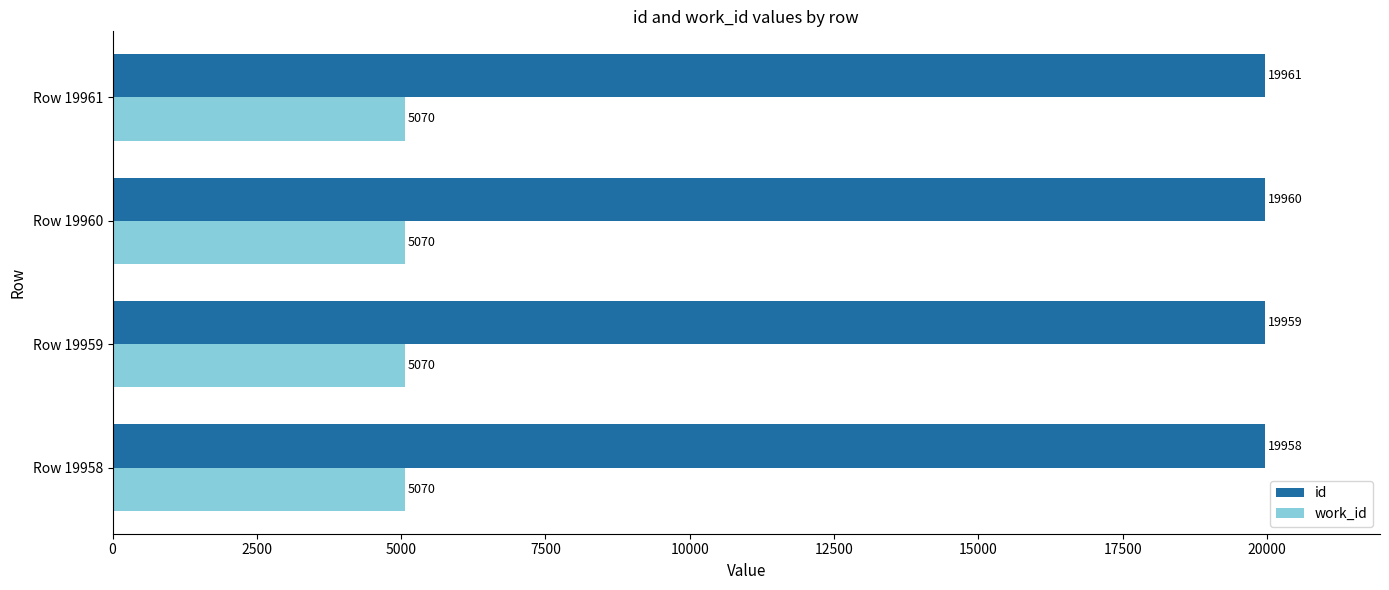

What is the average value of the id series?

19960